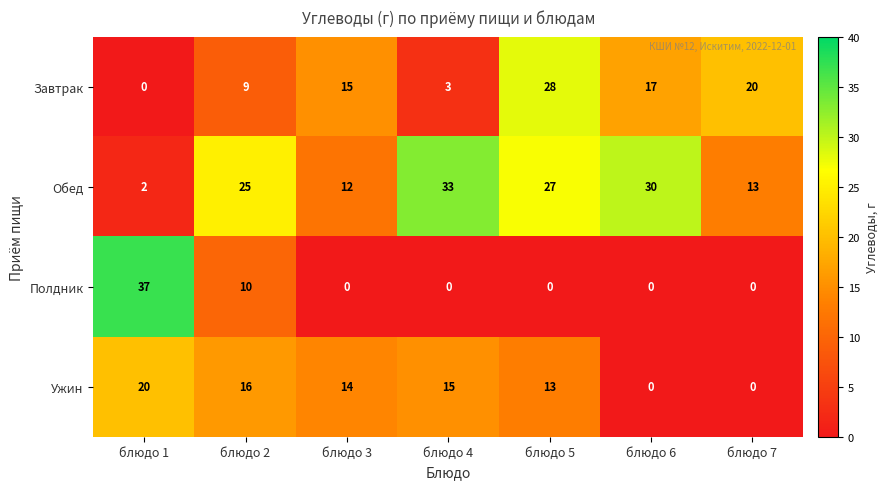

Where does the Ужин series first go above 14?

блюдо 1